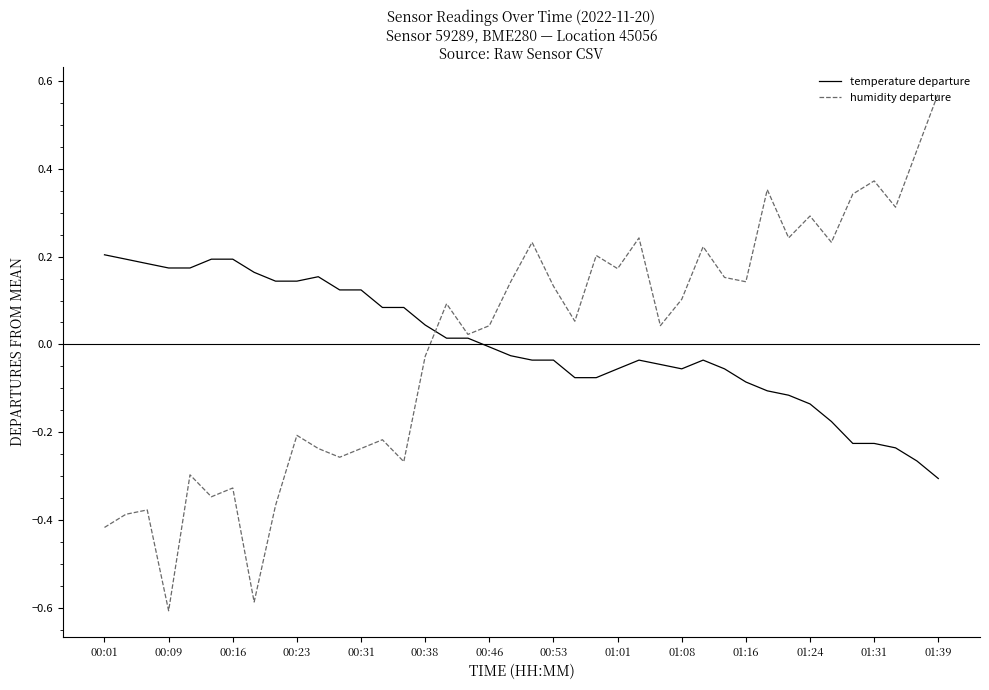

True or false: temperature departure has more than 2 interior local peaks.

True